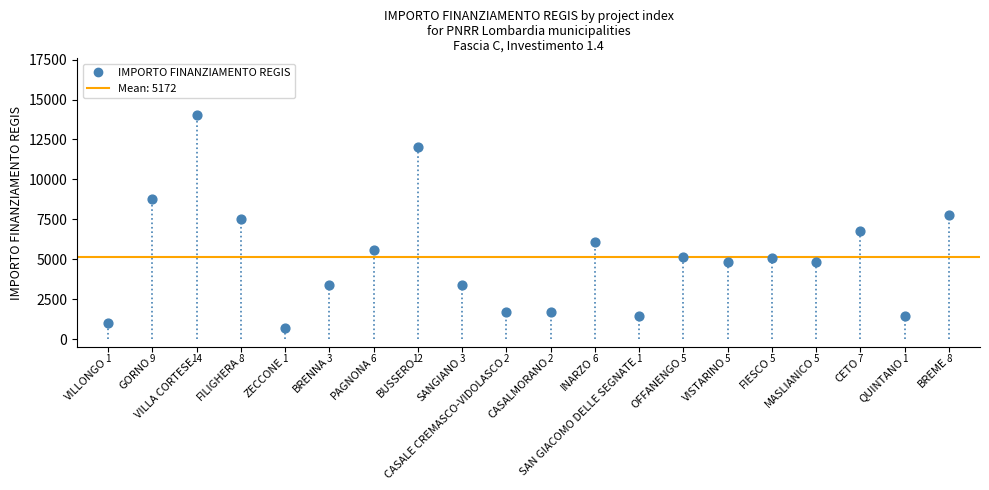

What Y value in the scatter plot is closest to 7396?

7533